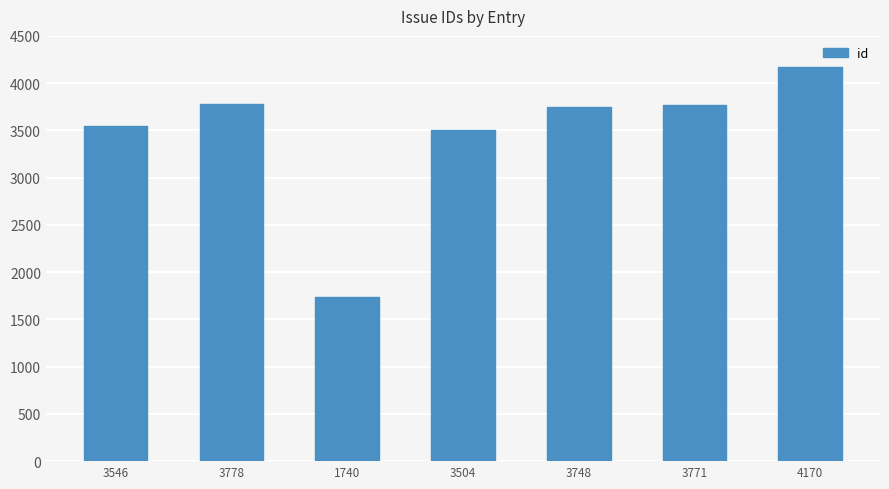

The value at 3748 is 3748. True or false?

True